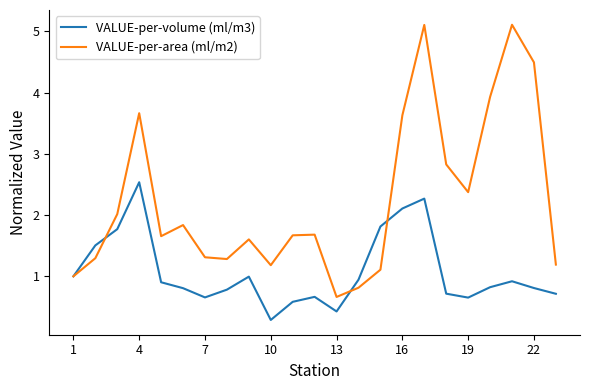

What is the highest value of the VALUE-per-volume (ml/m3) series?

2.5